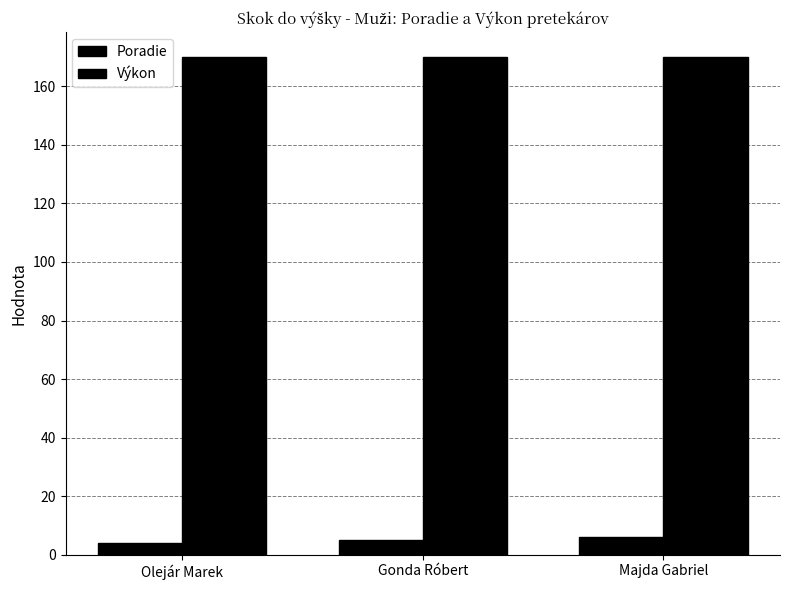

What is the sum of the Poradie values at Majda Gabriel and Gonda Róbert?

11